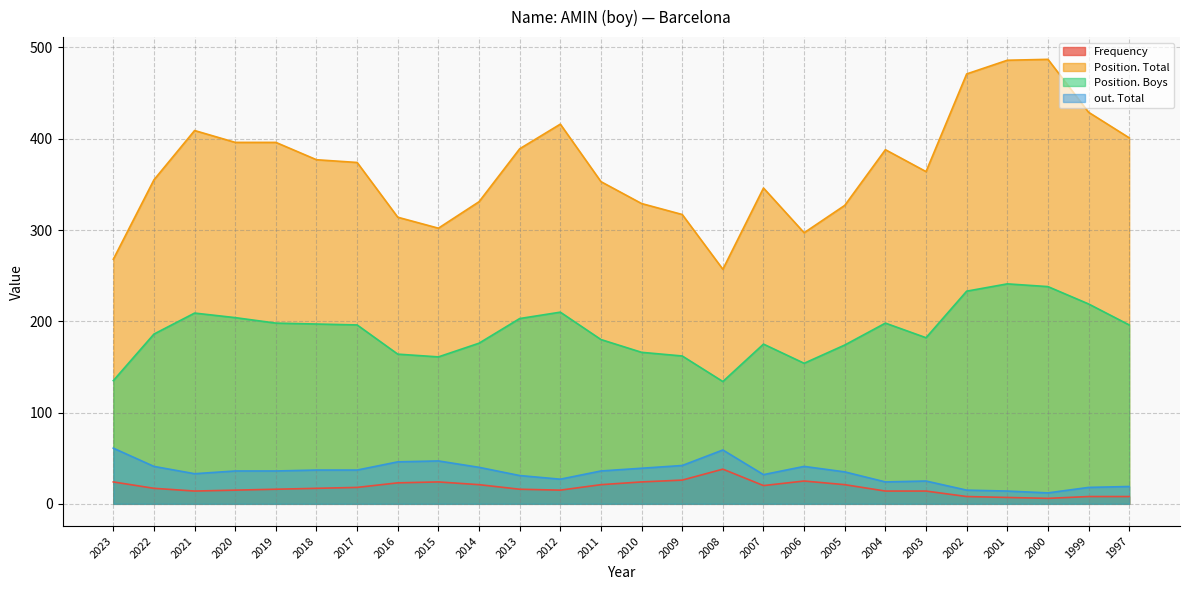

How many data points in Frequency are less than 17?

12